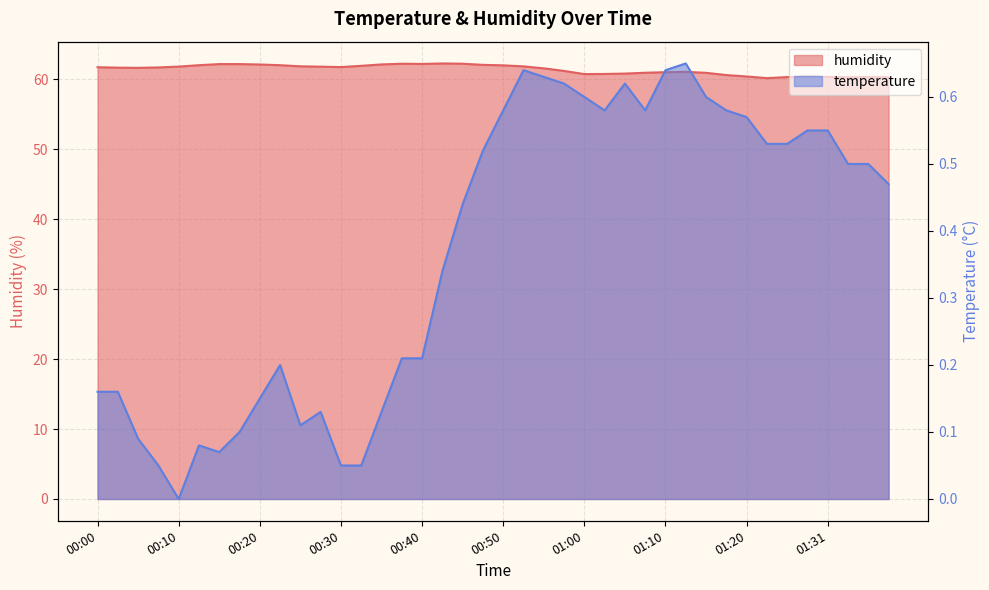

Rank the categories by value from lowest to highest.

01:23, 01:33, 01:38, 01:26, 01:36, 01:31, 01:20, 01:28, 01:18, 01:00, 01:03, 01:05, 01:15, 01:08, 01:10, 01:13, 00:58, 00:55, 00:05, 00:03, 00:08, 00:00, 00:30, 00:28, 00:10, 00:53, 00:25, 00:33, 00:50, 00:13, 00:23, 00:48, 00:20, 00:35, 00:15, 00:18, 00:40, 00:38, 00:45, 00:43